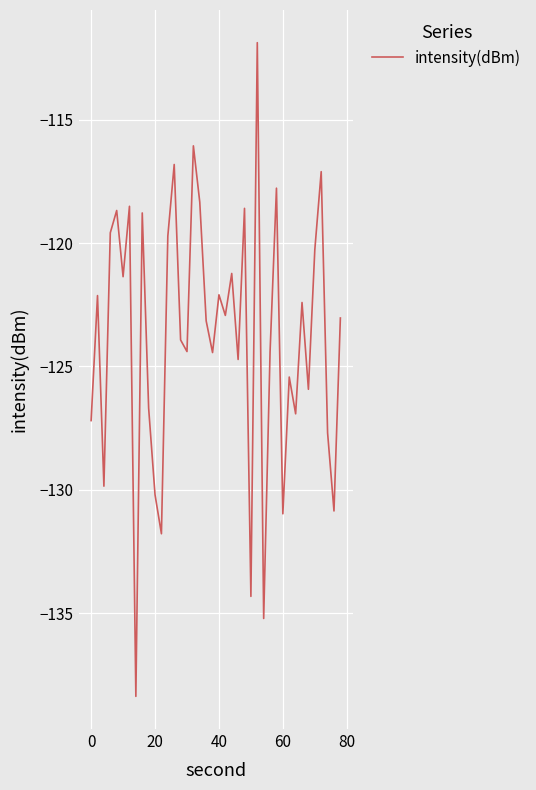

What is the smallest value displayed?

-138.4